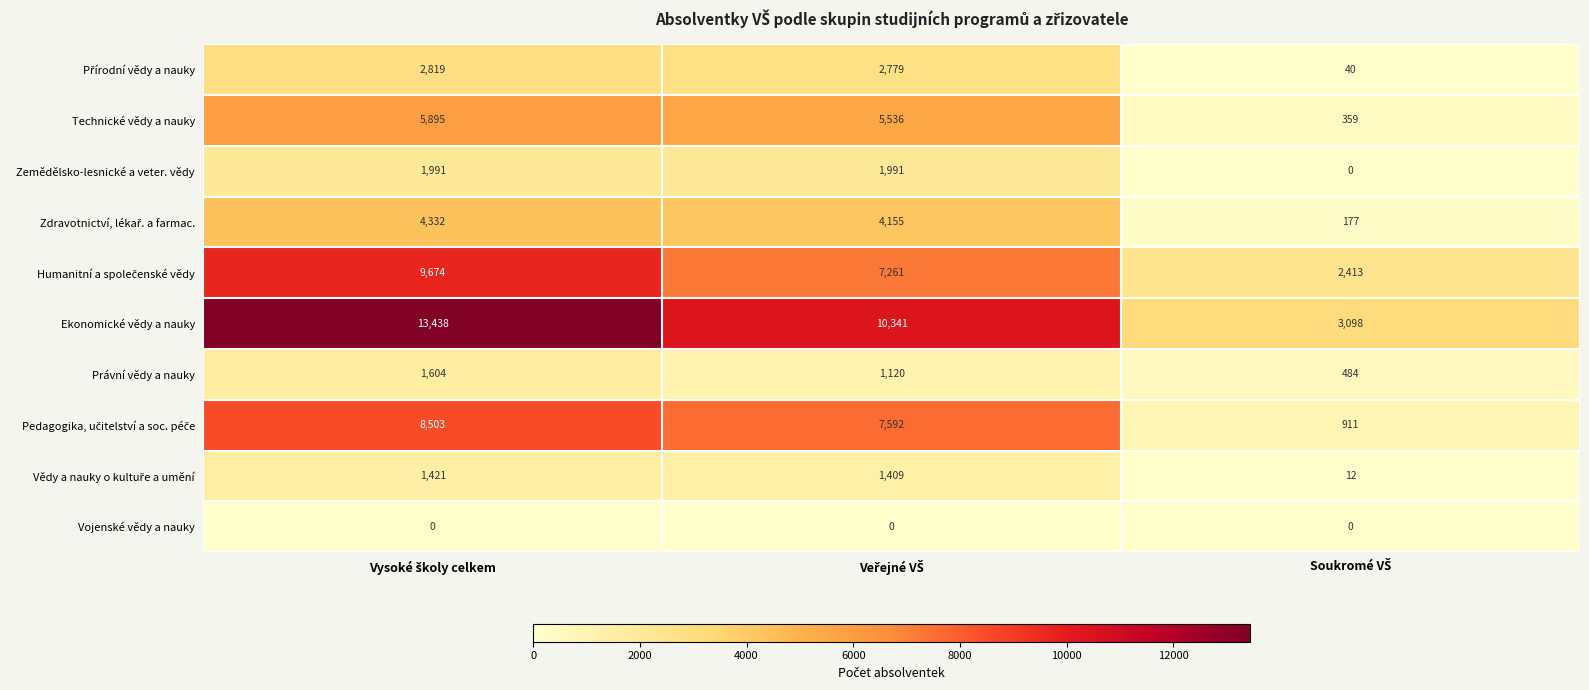

At how many categories does at least one series exceed 2925?

3